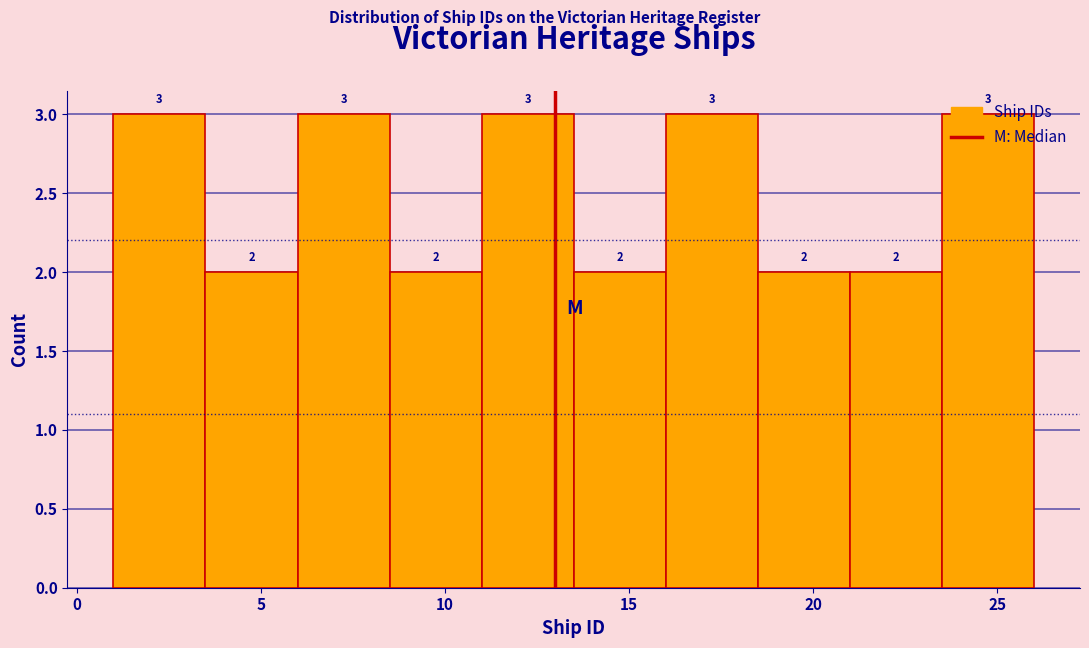

Reading left to right, list every bar in this chart as the range it spans on the x-axis followed by its height.

1.0 to 3.5: 3
3.5 to 6.0: 2
6.0 to 8.5: 3
8.5 to 11.0: 2
11.0 to 13.5: 3
13.5 to 16.0: 2
16.0 to 18.5: 3
18.5 to 21.0: 2
21.0 to 23.5: 2
23.5 to 26.0: 3